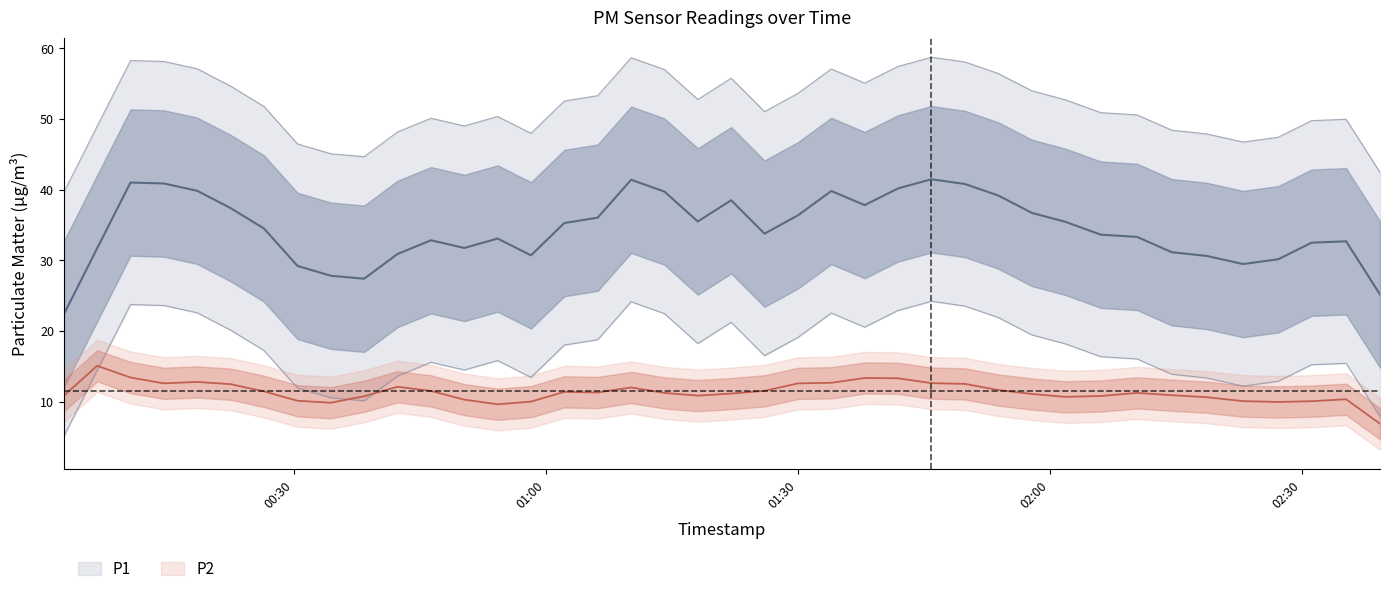

What position from the right is 2022-12-17T02:39:16?

1